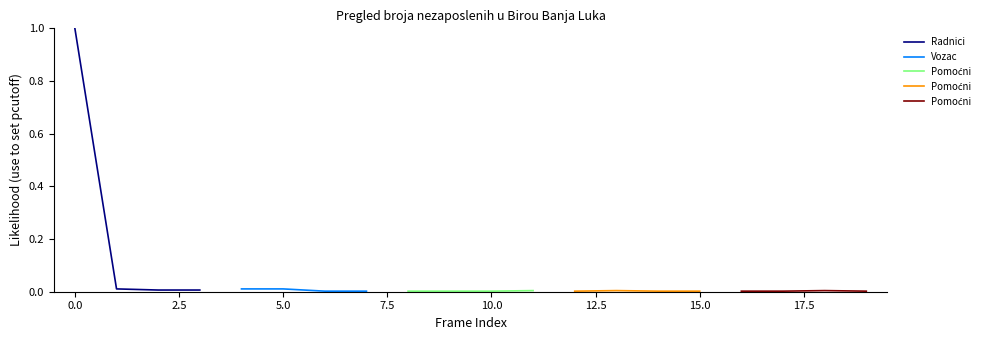

True or false: Radnici has more than 1 points higher than both neighbors.

False